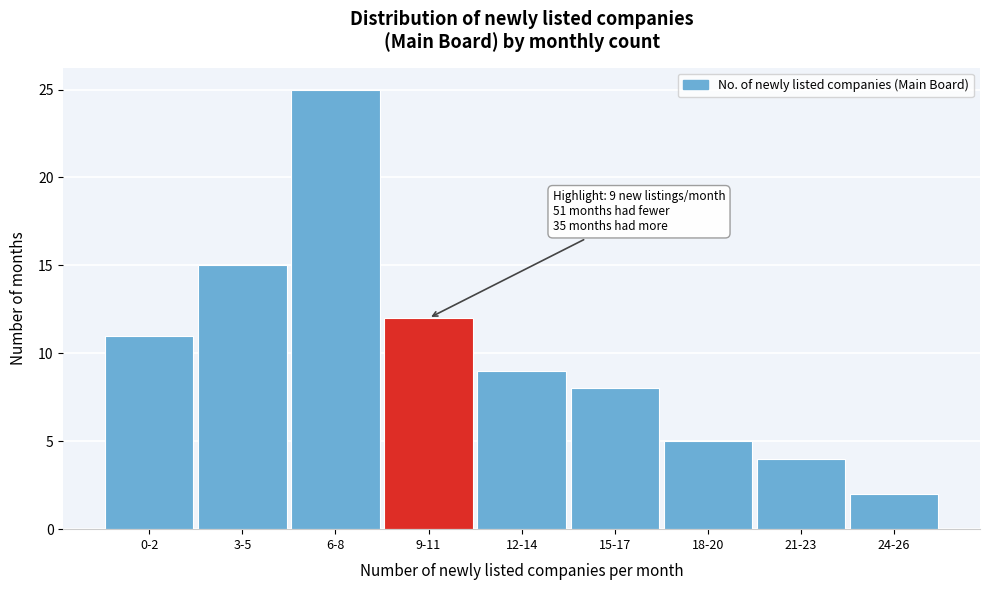

Reading right to left, list all the values displayed in this chart.

24-26=2	21-23=4	18-20=5	15-17=8	12-14=9	9-11=12	6-8=25	3-5=15	0-2=11